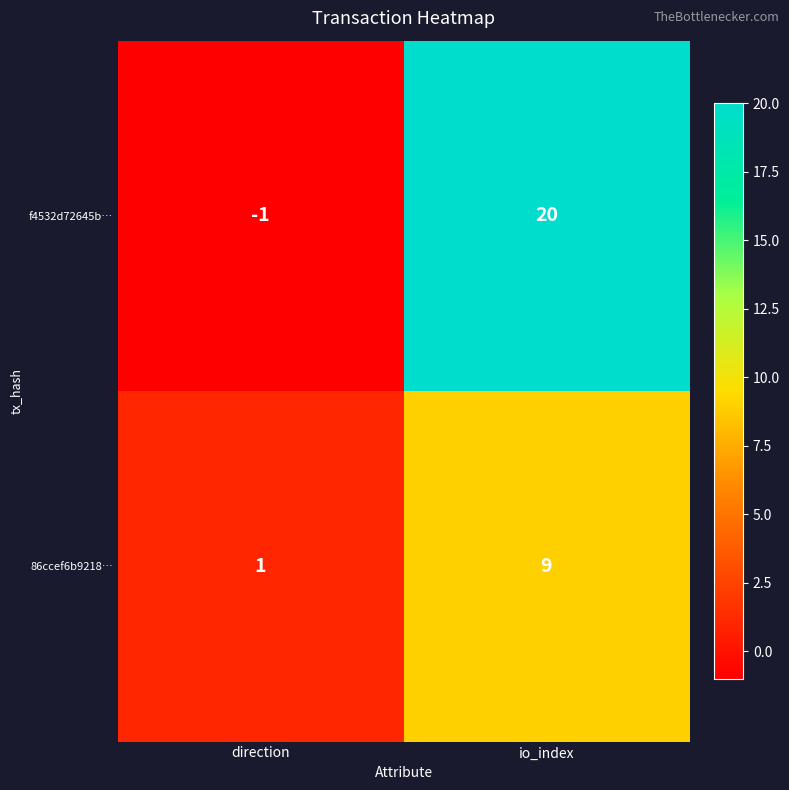

What is the maximum value for 86ccef6b9218…?

9